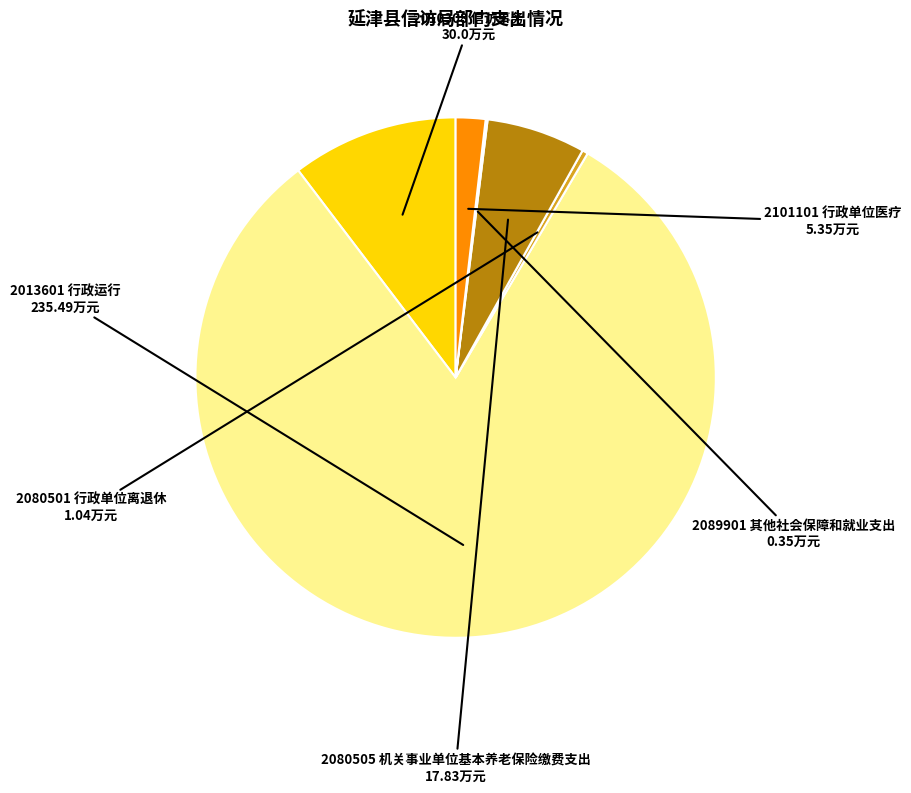

Approximately how many times larger is the value at 2080505 机关事业单位基本养老保险缴费支出 compared to 2010308 信访事务?

0.6